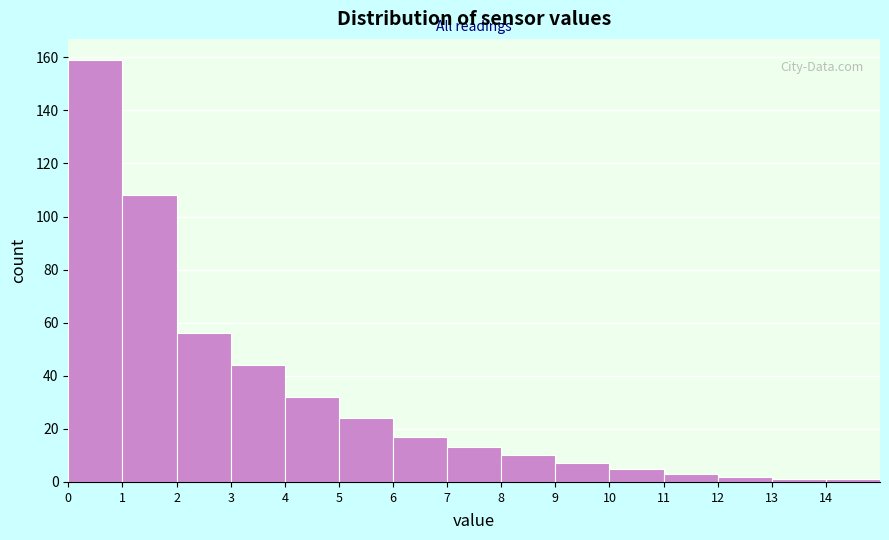

Reading left to right, transcribe this chart: for each bar, give the range it covers on the x-axis and its height. The values are not printed on the chart, so give them approximately, as read against the axis.

0 to 1: 160
1 to 2: 108
2 to 3: 56
3 to 4: 44
4 to 5: 32
5 to 6: 24
6 to 7: 18
7 to 8: 14
8 to 9: 10
9 to 10: 8
10 to 11: 6
11 to 12: 4
12 to 13: 2
13 to 14: under 2
14 to 15: under 2